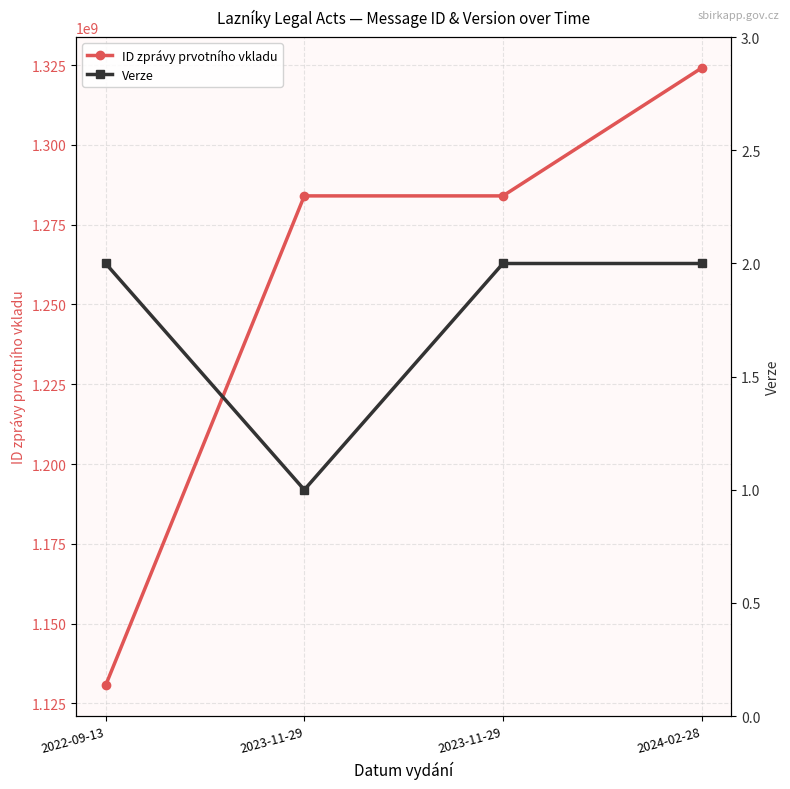

Which series has the widest spread of values?

ID zprávy prvotního vkladu